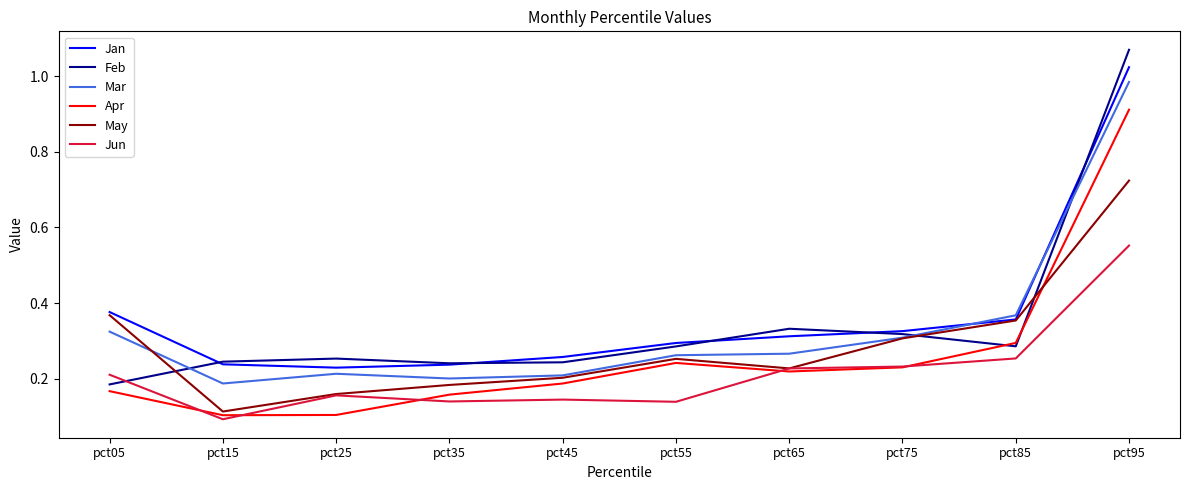

Count the May values in the range 0 to 1.

10